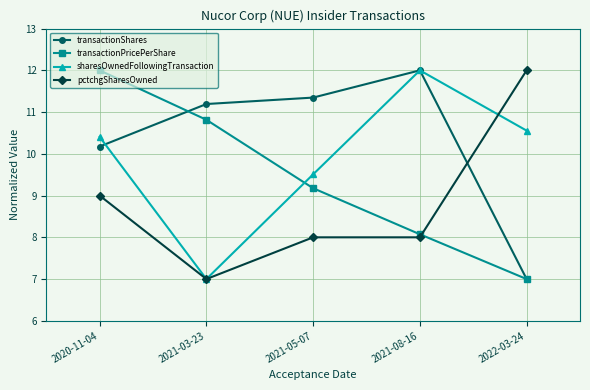

True or false: transactionPricePerShare and pctchgSharesOwned cross at least once.

True